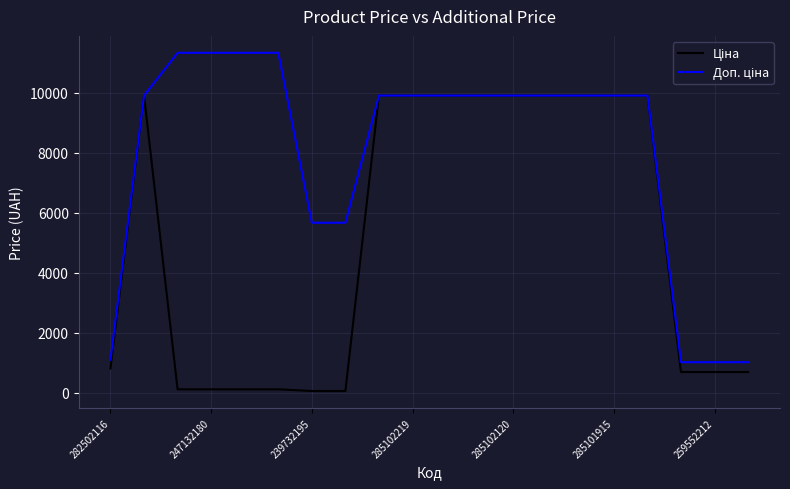

How many lines are shown in the chart?

2